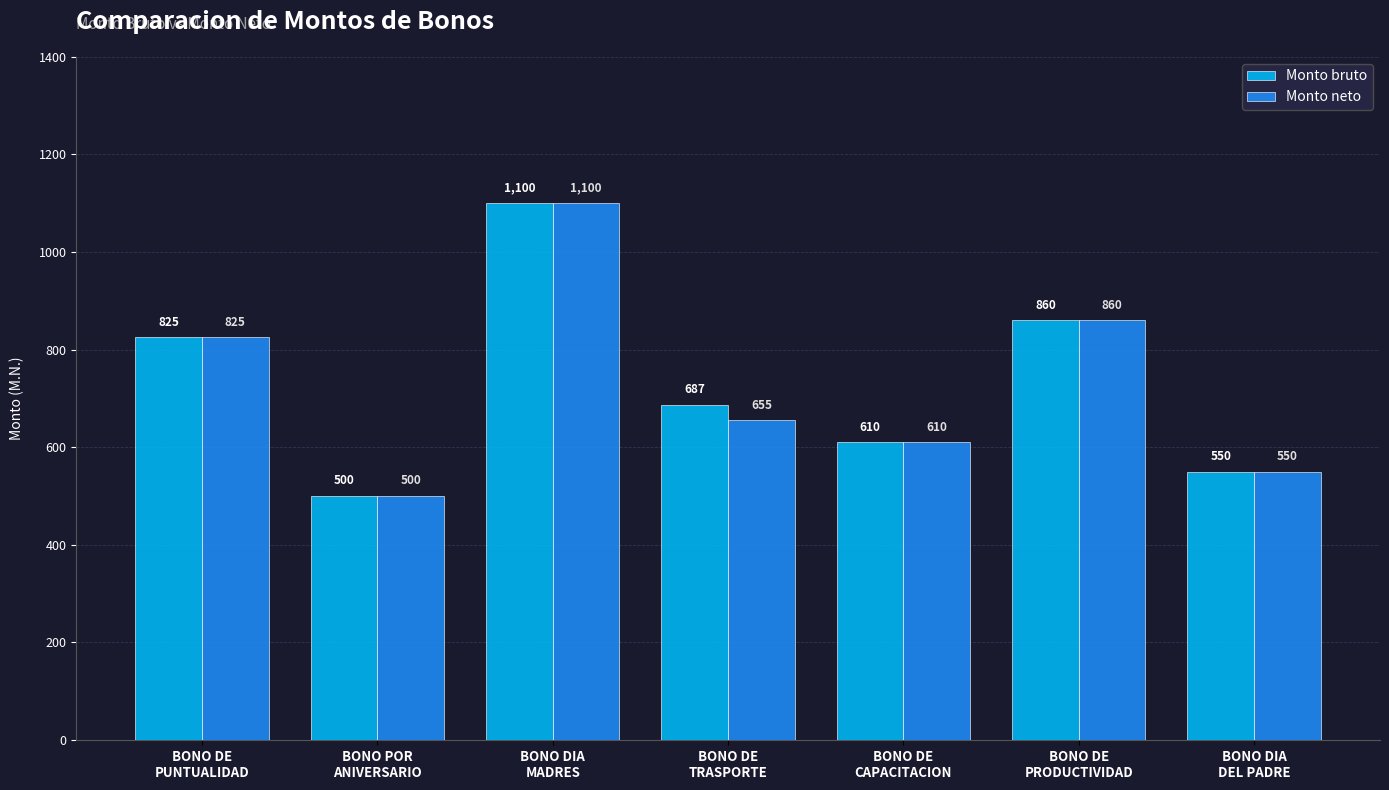

Rank the series by their average value, from highest to lowest.

Monto bruto, Monto neto